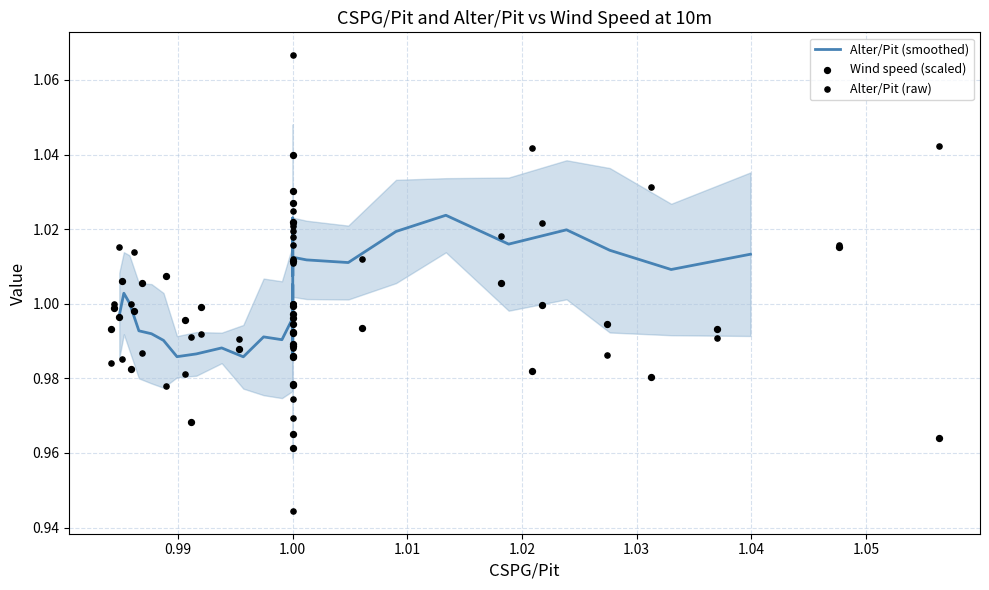

Is the value of Alter/Pit at 25 greater than the value of CSPG/Pit at 14?

No